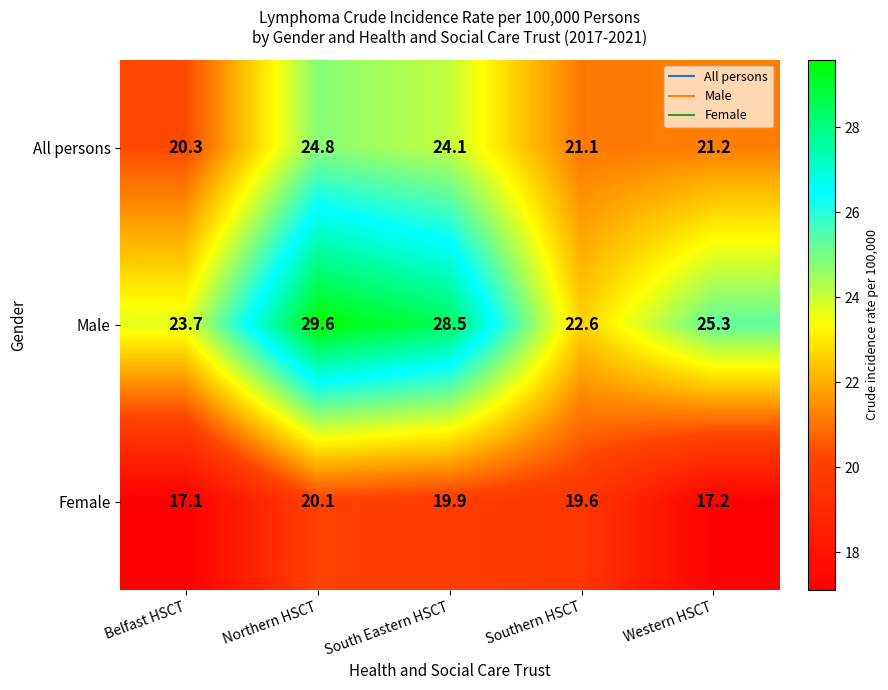

Where does the Male series first go above 25?

Northern HSCT